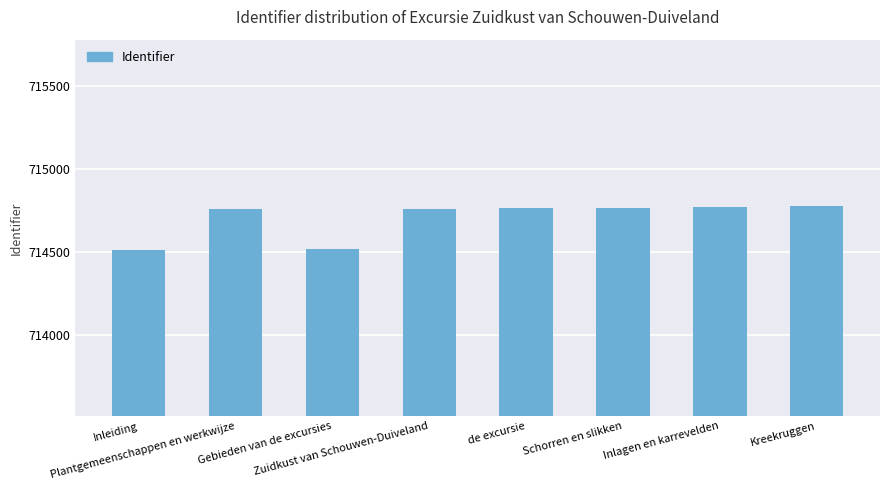

What is the difference between the maximum and second lowest values?

260